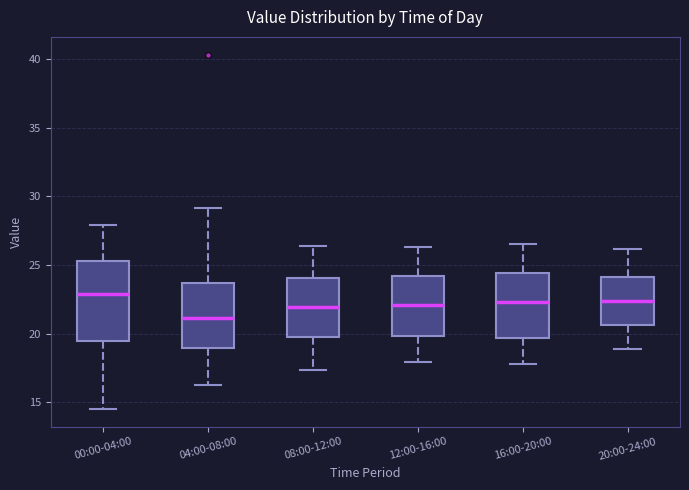

Where is the upper edge of the box for 12:00-16:00 on the y-axis? The values are not printed on the chart, so give them approximately, as read against the axis.

24.0